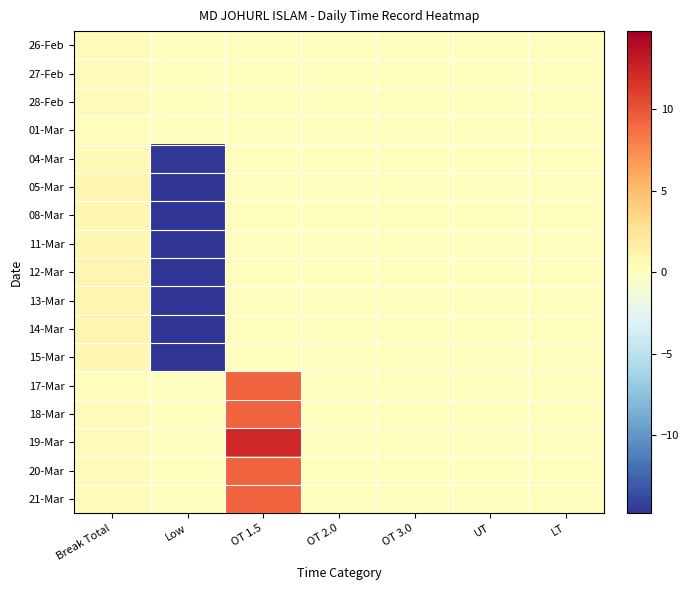

What is the spread (max minus min) of values at Low?

14.8